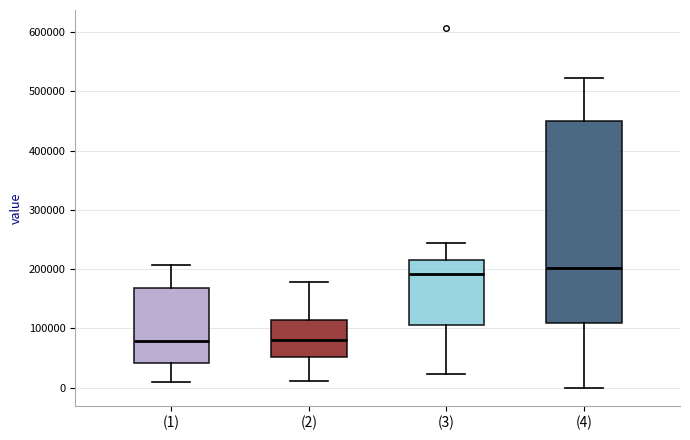

Reading left to right, transcribe this box plot: for each box, give where its median line is, the range the box spans, and where its two whiskers end, as read against the y-axis. The values are not printed on the chart, so give them approximately, as read against the axis.

(1): median 80000, box 40000 to 170000, whiskers 10000 to 210000
(2): median 80000, box 50000 to 110000, whiskers 10000 to 180000
(3): median 190000, box 110000 to 220000, whiskers 20000 to 240000
(4): median 200000, box 110000 to 450000, whiskers 0 to 520000